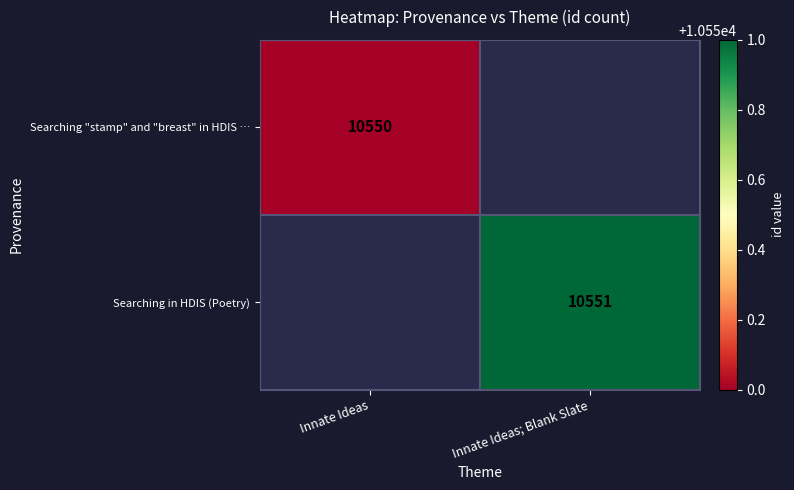

What is the minimum value shown in the chart?

10550.0